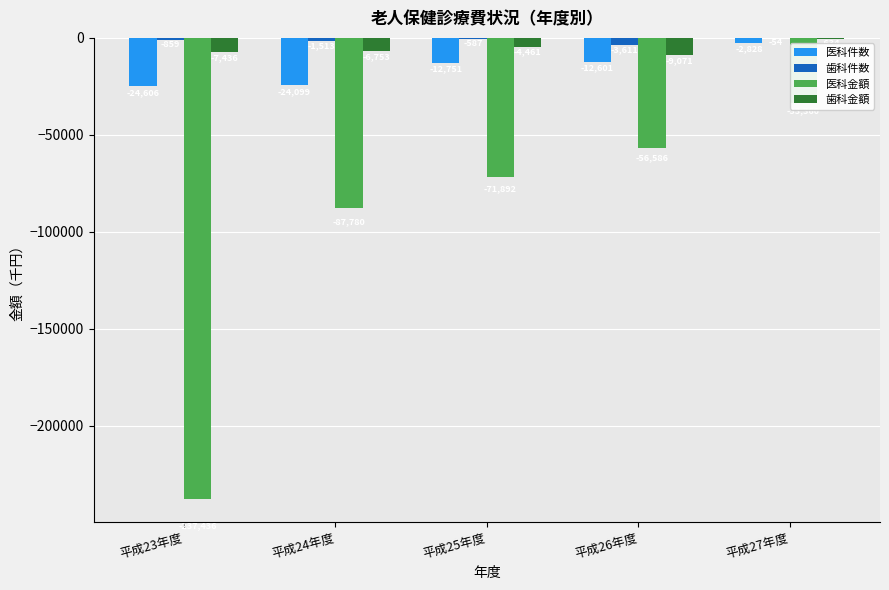

Rank the series by their maximum value, from lowest to highest.

医科金額, 医科件数, 歯科金額, 歯科件数